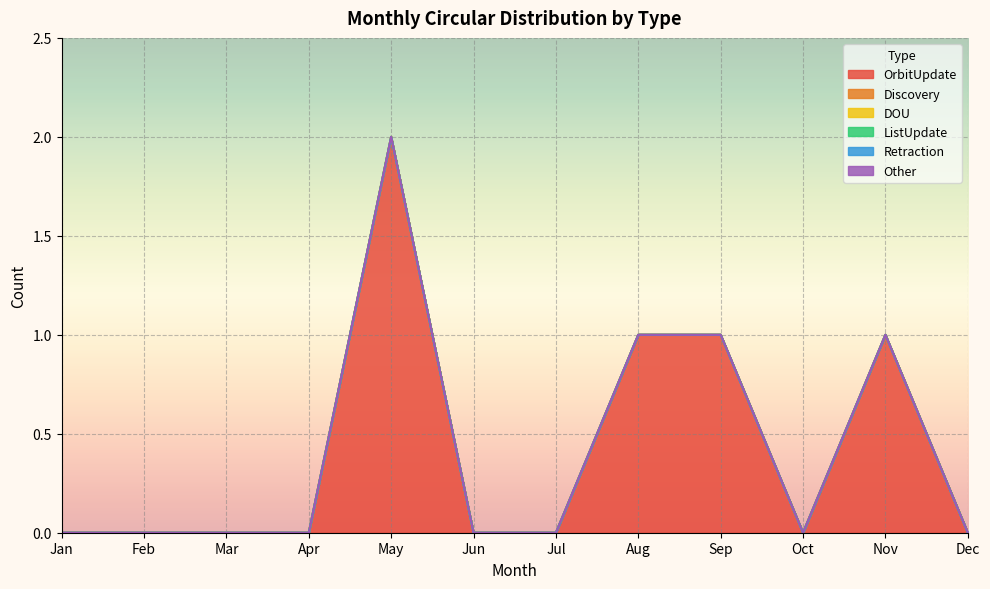

Which series has the largest total across all categories?

OrbitUpdate